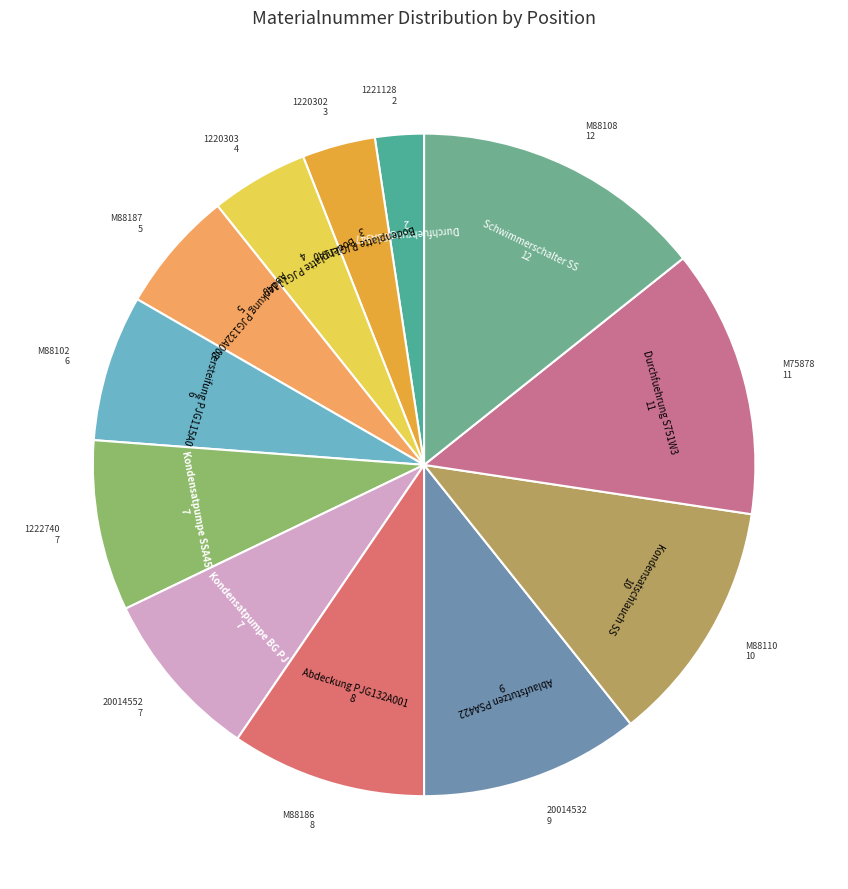

The M88187 slice represents 17% of the pie. True or false?

False